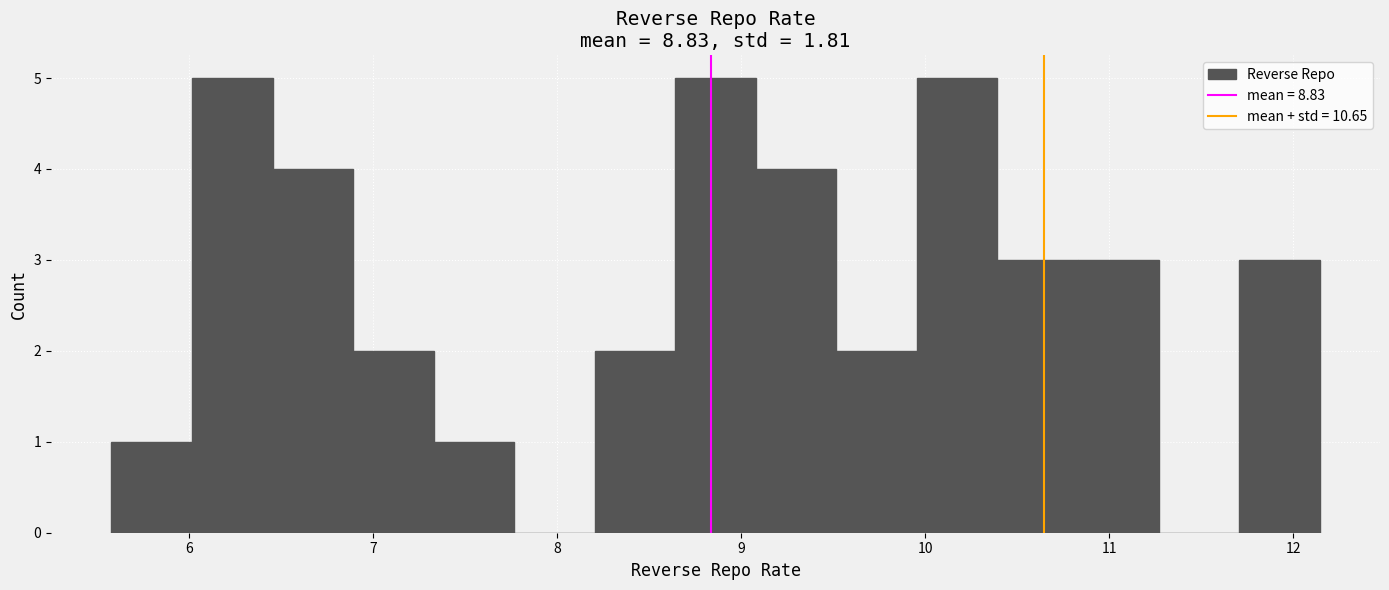

Reading left to right, list every bar in this chart as the range it spans on the x-axis followed by its height. Neither the bar edges nor the heights are printed on the chart, so give them approximately, as read against the axes.

5.6 to 6.0: 1
6.0 to 6.5: 5
6.5 to 6.9: 4
6.9 to 7.3: 2
7.3 to 7.8: 1
7.8 to 8.2: 0
8.2 to 8.6: 2
8.6 to 9.1: 5
9.1 to 9.5: 4
9.5 to 10.0: 2
10.0 to 10.4: 5
10.4 to 10.8: 3
10.8 to 11.3: 3
11.3 to 11.7: 0
11.7 to 12.1: 3